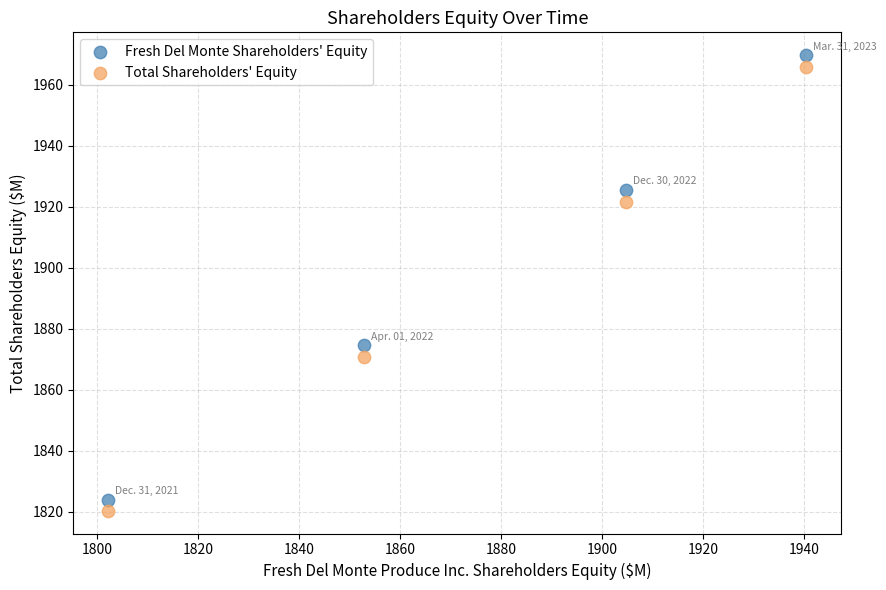

In the Total Shareholders' Equity series, what Y value is closest to 1893?

1870.9